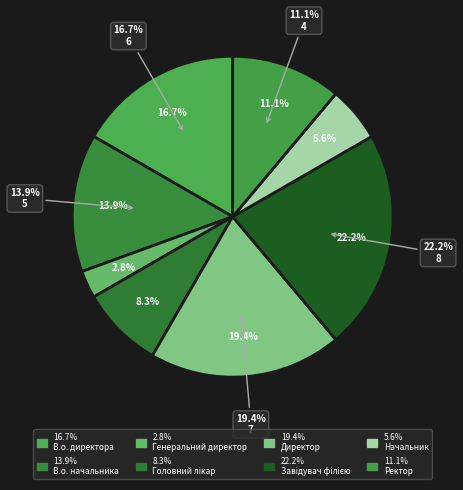

How many slices are in this pie chart?

8